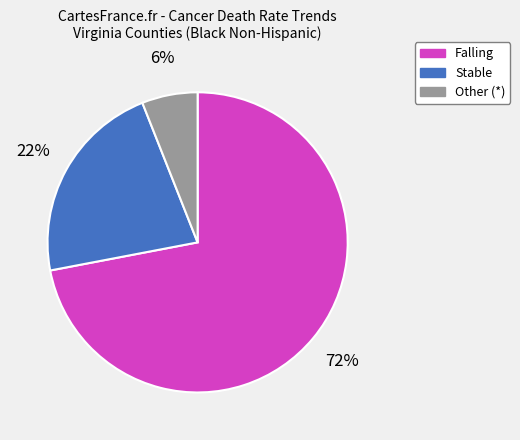

To the nearest percent, what is the difference between the Other (*) and Stable slice percentages?

16%